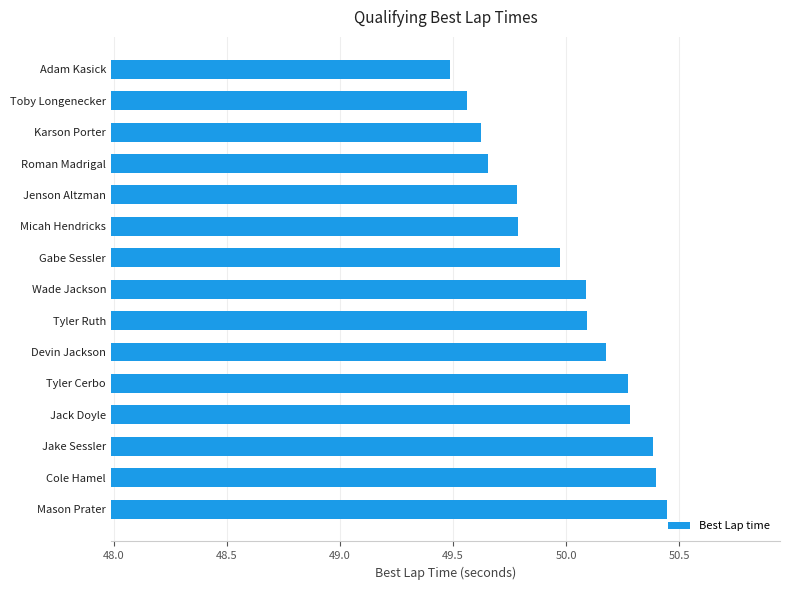

How many categories are shown in the chart?

15